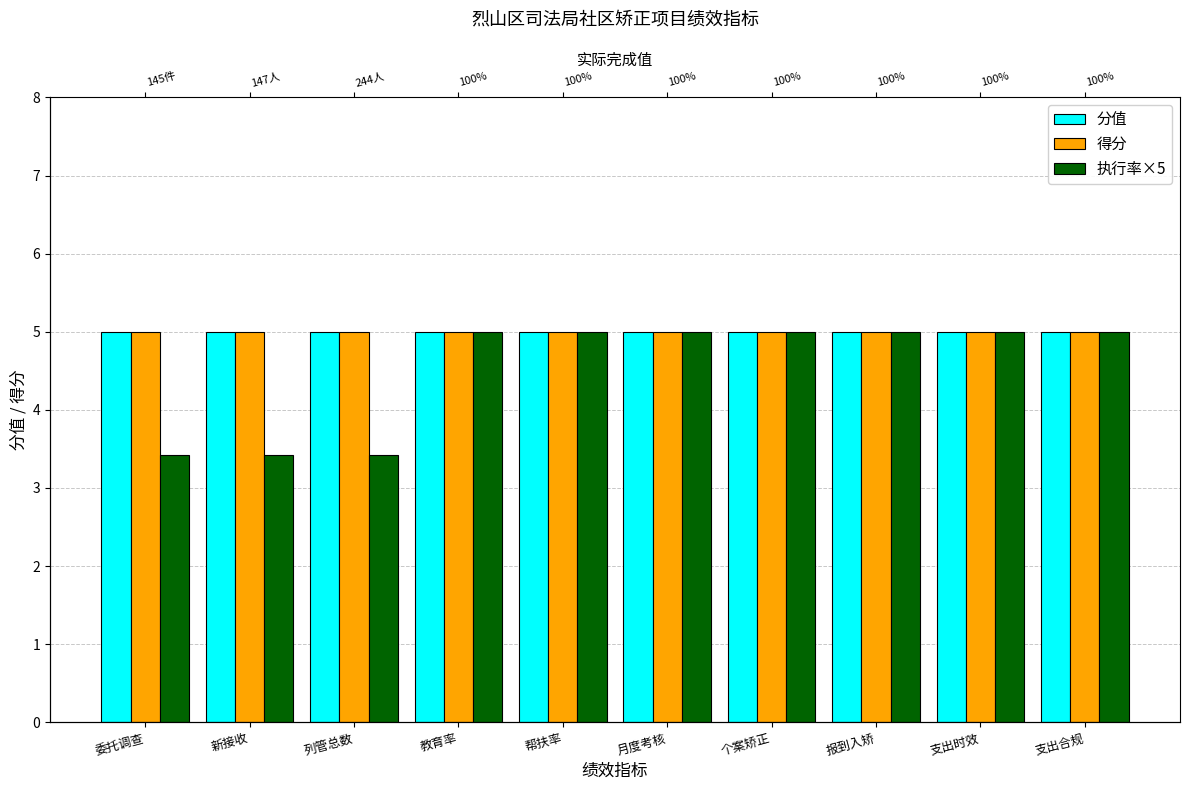

Reading left to right, extract all data points from this chart.

分值: 5.0	5.0	5.0	5.0	5.0	5.0	5.0	5.0	5.0	5.0
得分: 5.0	5.0	5.0	5.0	5.0	5.0	5.0	5.0	5.0	5.0
执行率×5: 3.4	3.4	3.4	5.0	5.0	5.0	5.0	5.0	5.0	5.0